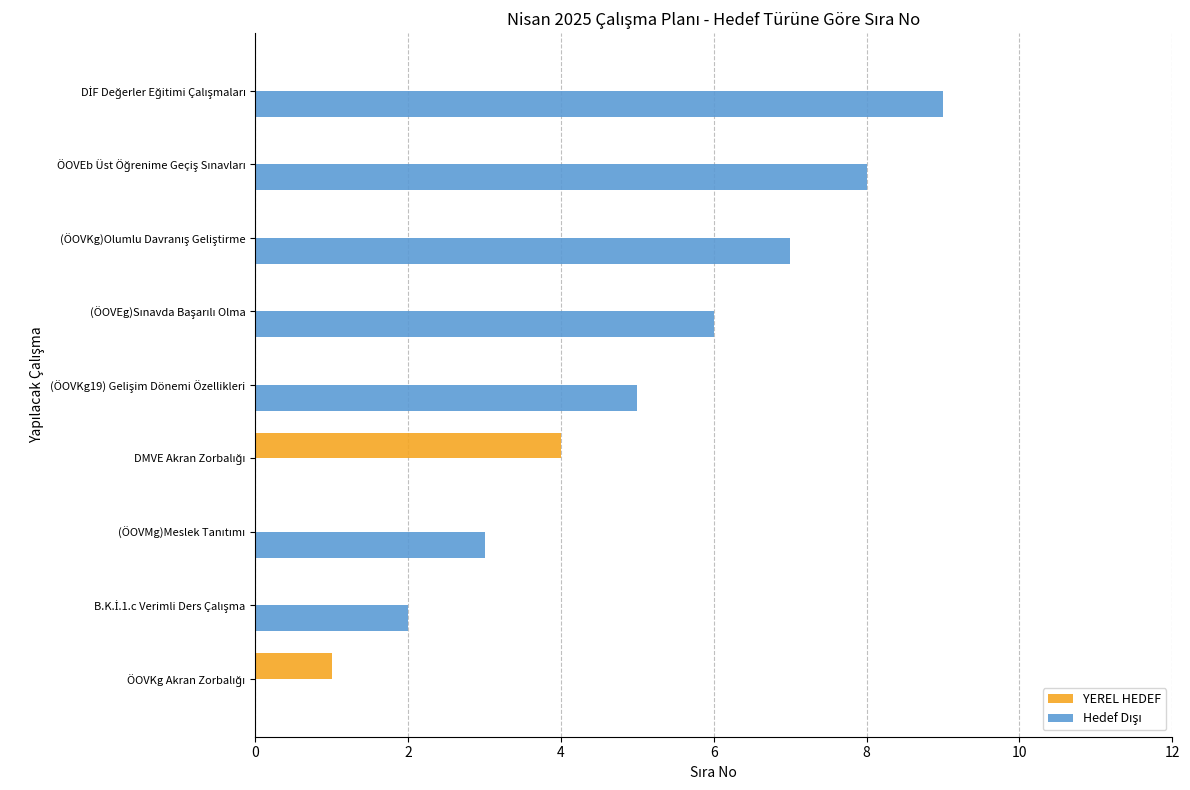

What is the maximum value shown in the chart?

9